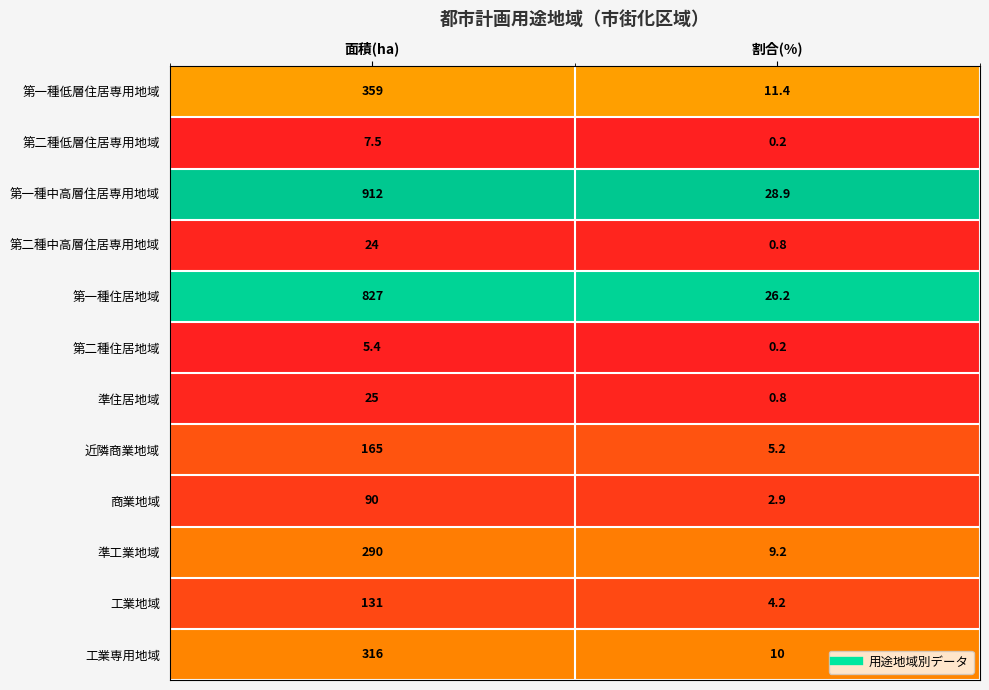

Count the number of data series in this chart.

12